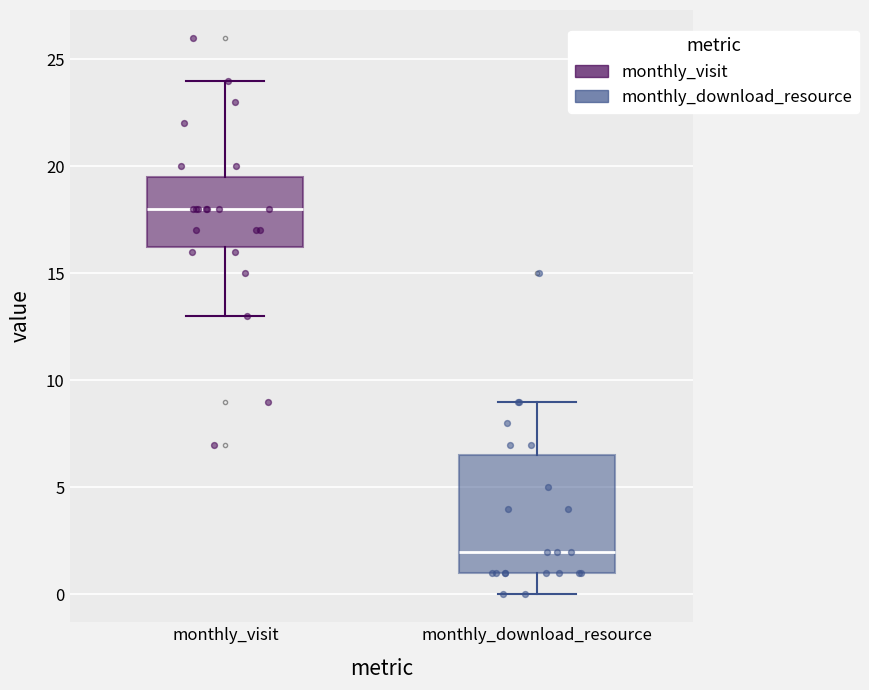

Reading left to right, read every box against the y-axis: the position of its median line, the range the box covers, and the ends of its whiskers. The values are not printed on the chart, so give them approximately, as read against the axis.

monthly_visit: median 18.0, box 16.5 to 19.5, whiskers 13.0 to 24.0
monthly_download_resource: median 2.0, box 1.0 to 6.5, whiskers 0.0 to 9.0